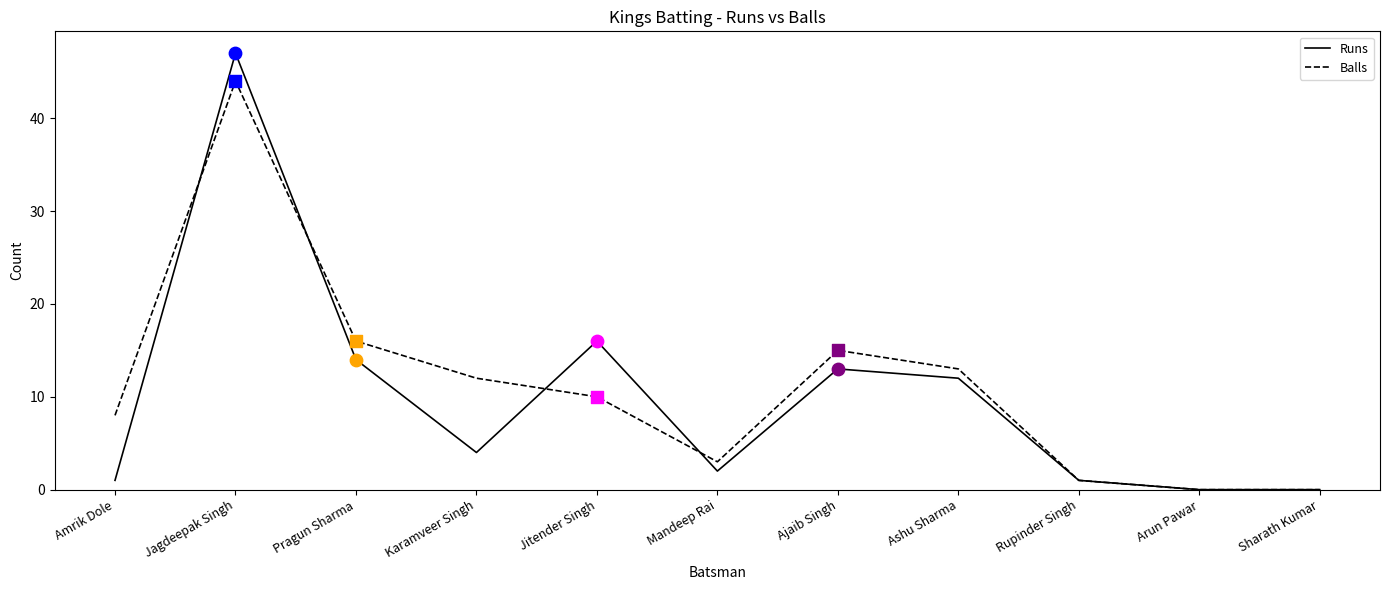

Which series has the largest range (max minus min)?

Runs